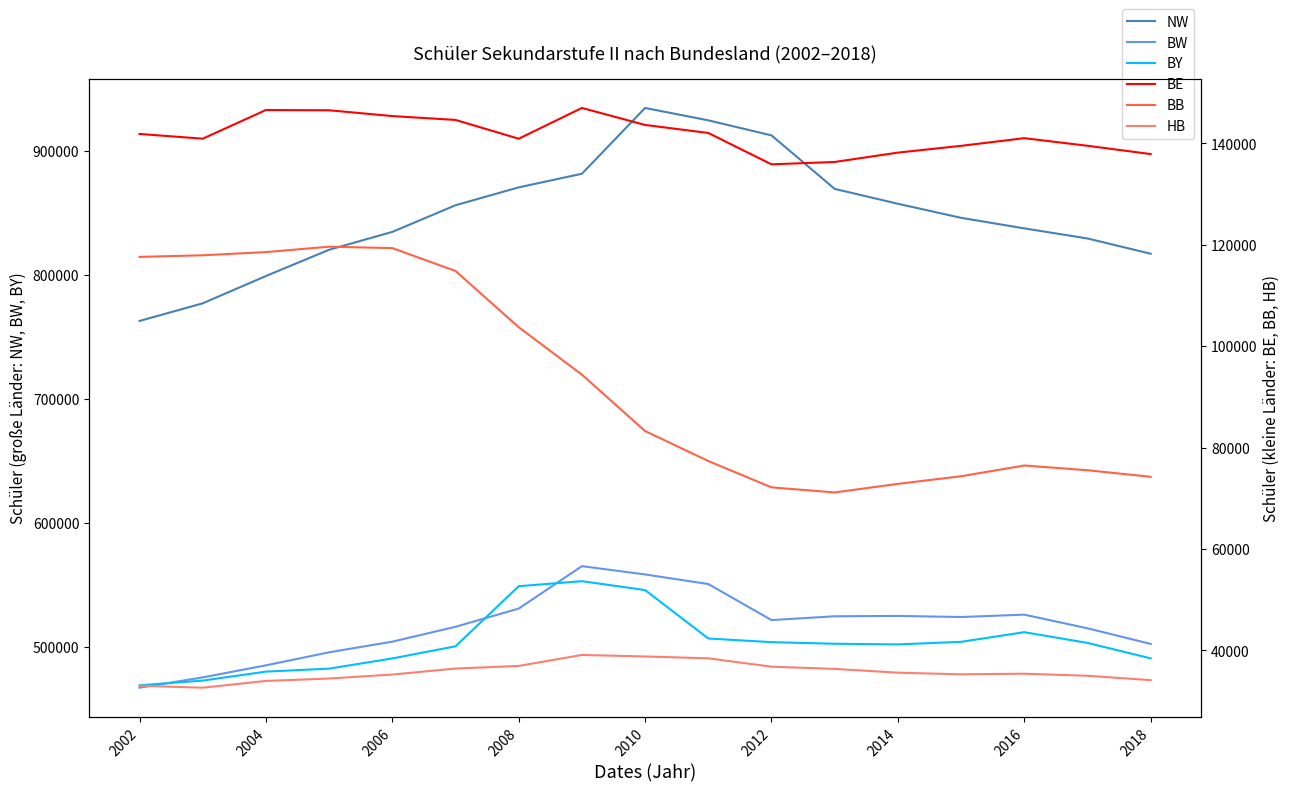

What is the highest value of the BW series?

564980